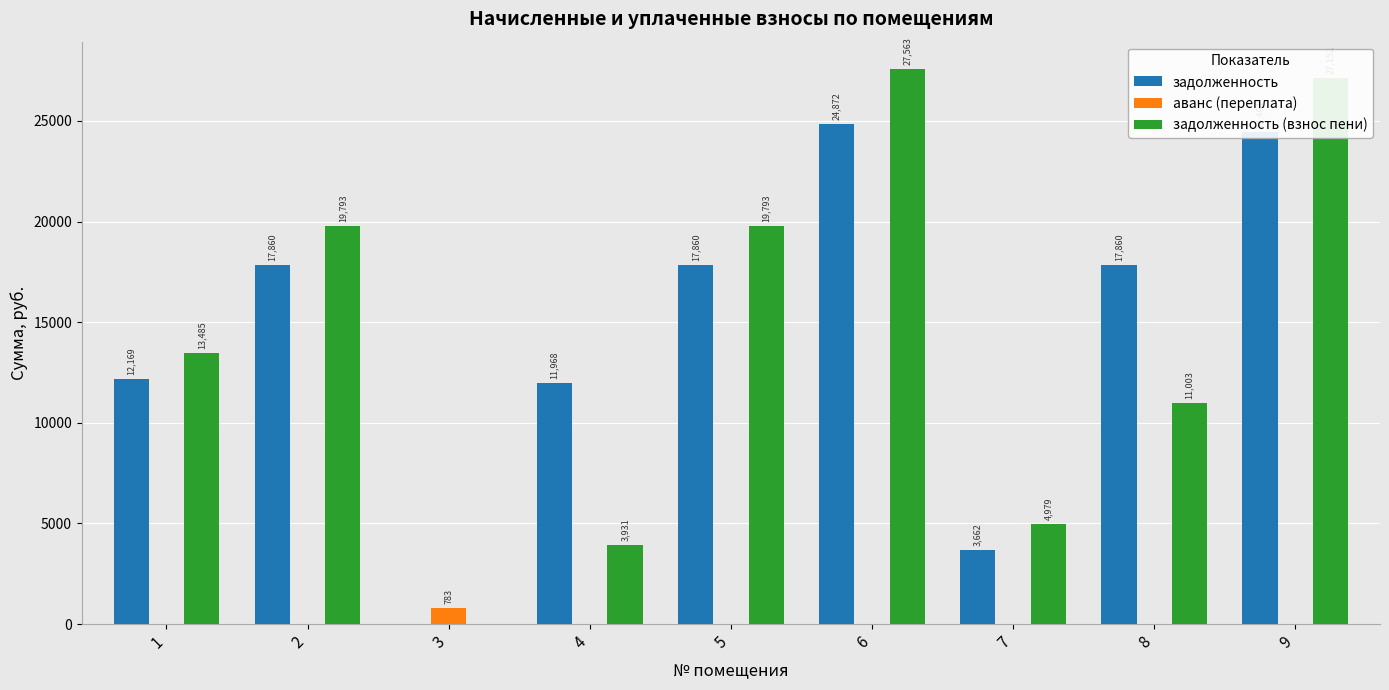

At which category is the sum across all series the highest?

6